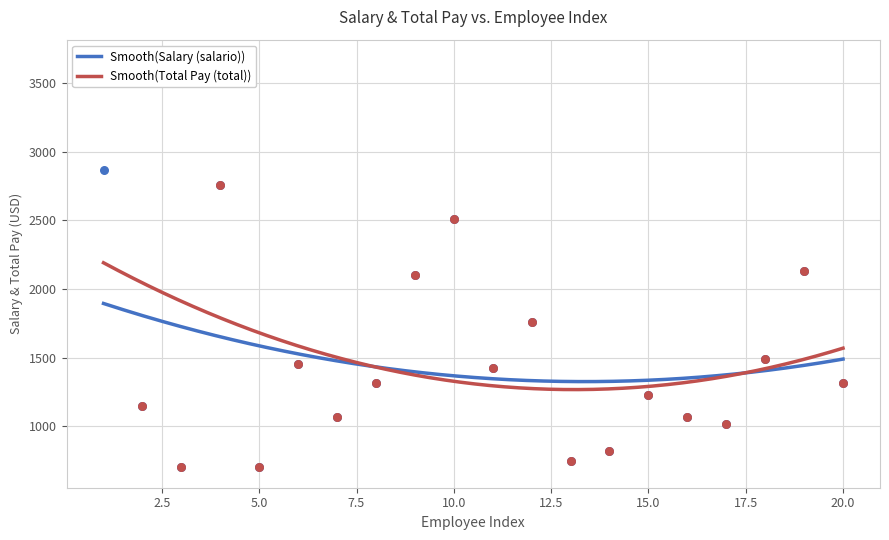

At how many categories does at least one series exceed 1963?

5